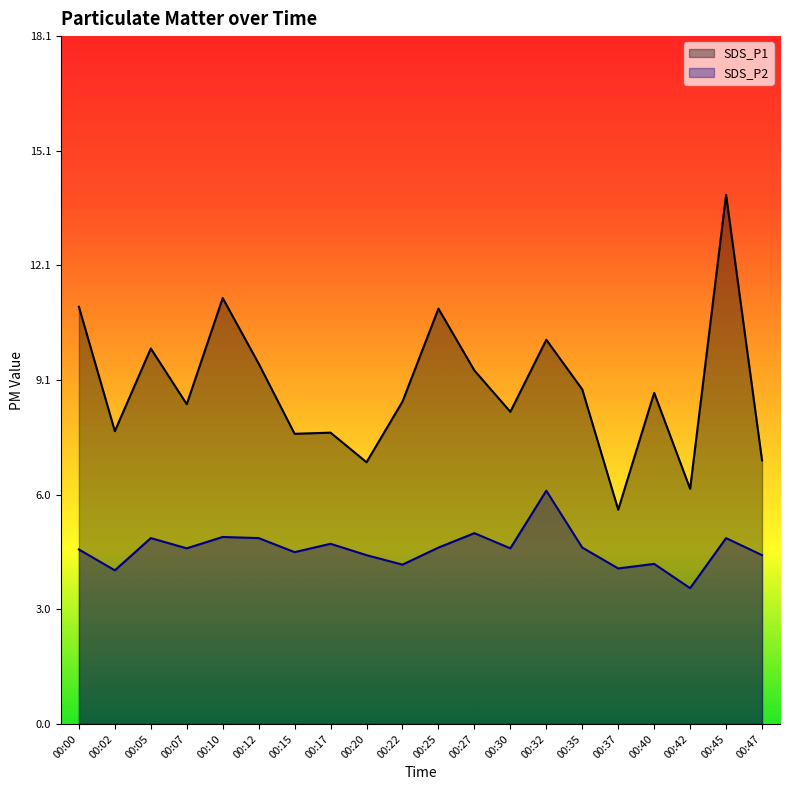

Rank the series by their average value, from highest to lowest.

SDS_P1, SDS_P2